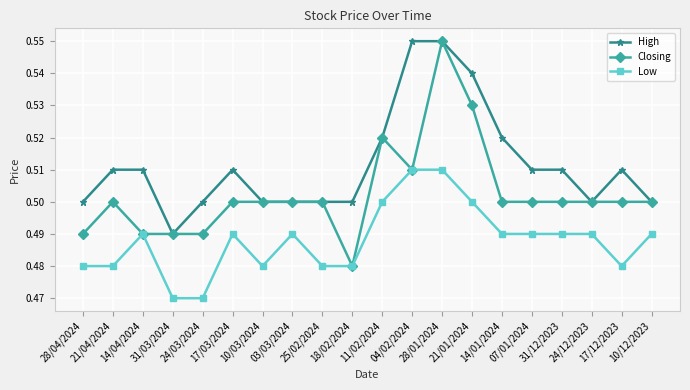

Rank the series by their average value, from lowest to highest.

Low, Closing, High